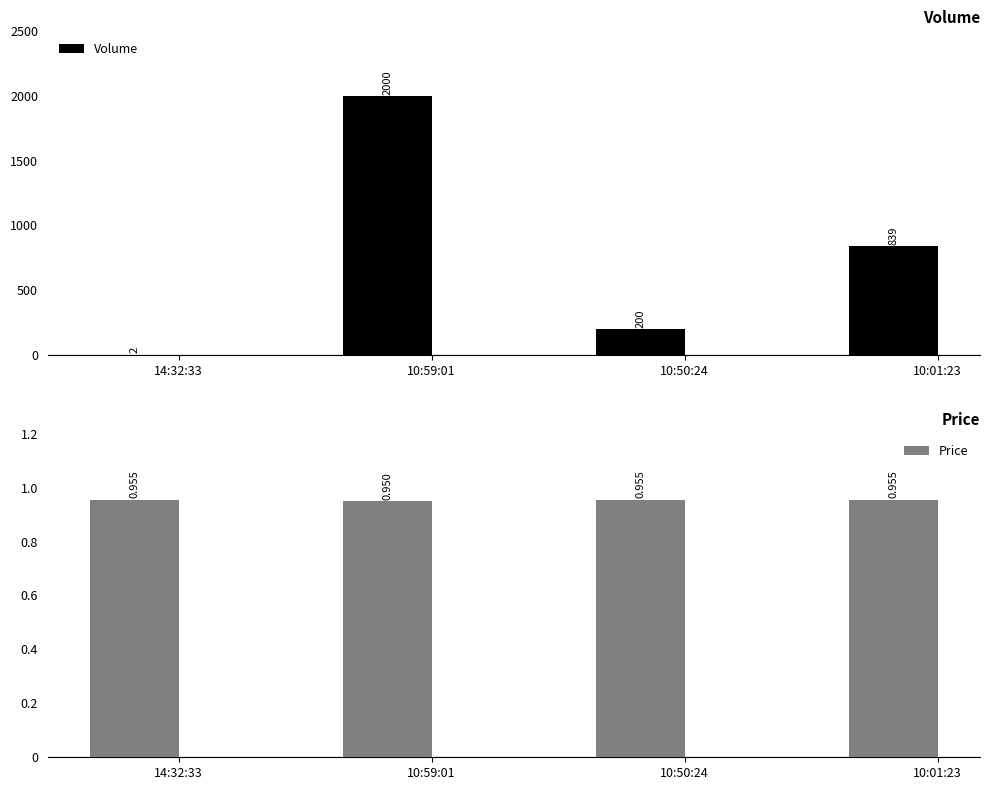

List the labels in order of Price value, smallest first.

10:59:01, 14:32:33, 10:50:24, 10:01:23